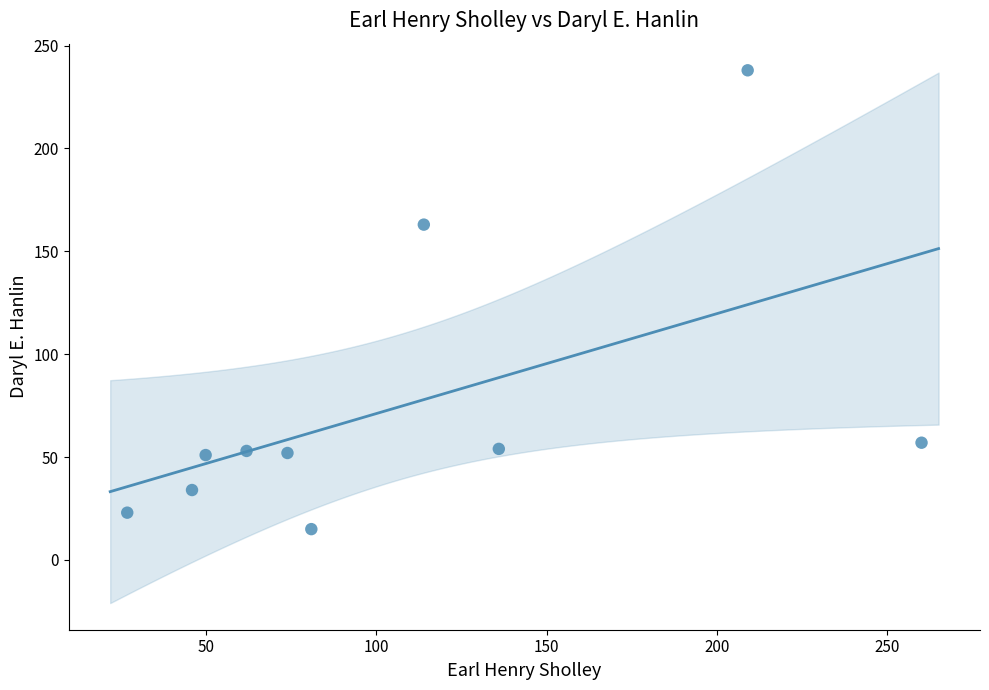

What Y value in the scatter plot is closest to 126?

163